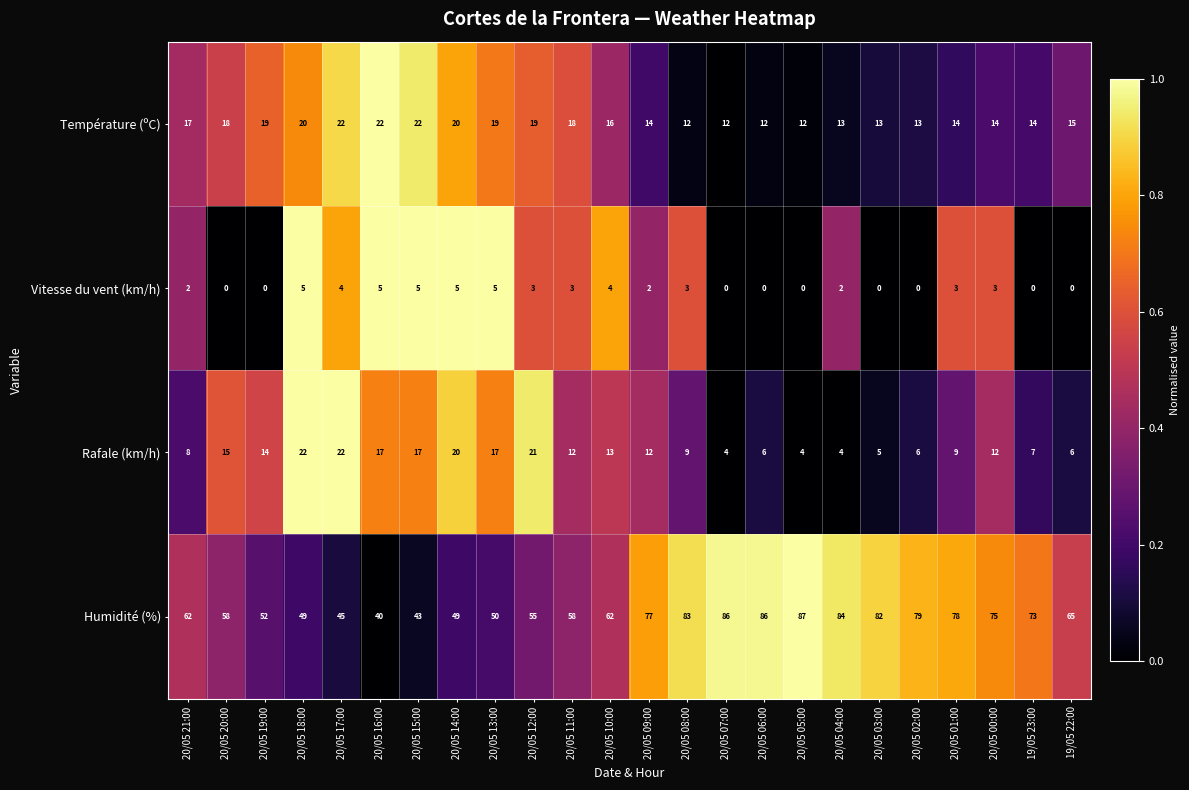

At how many categories does at least one series exceed 0?

24